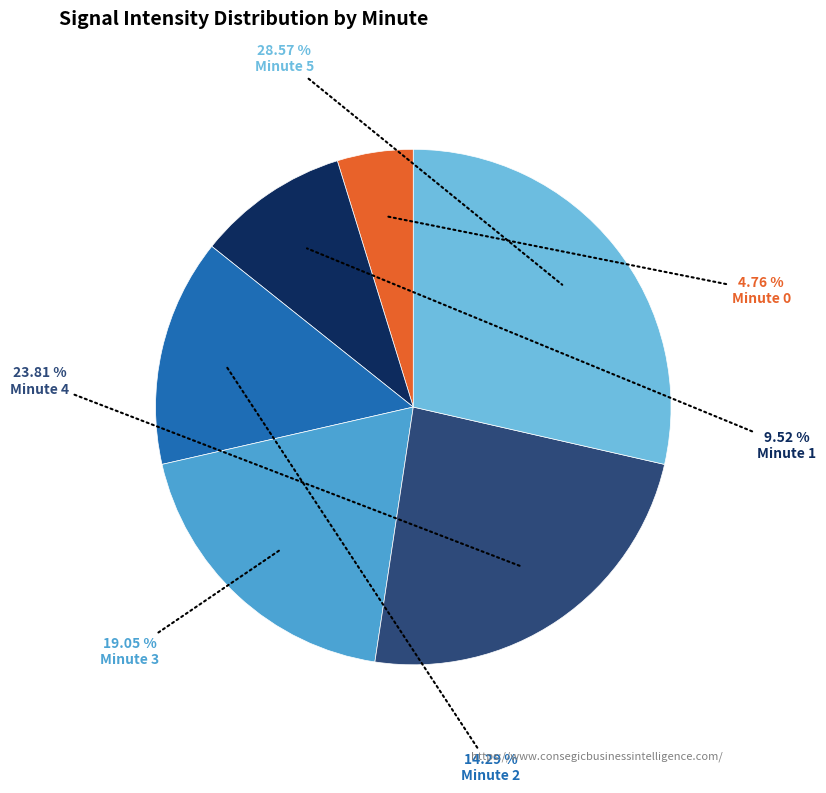

Is there any slice that represents more than half of the pie?

No